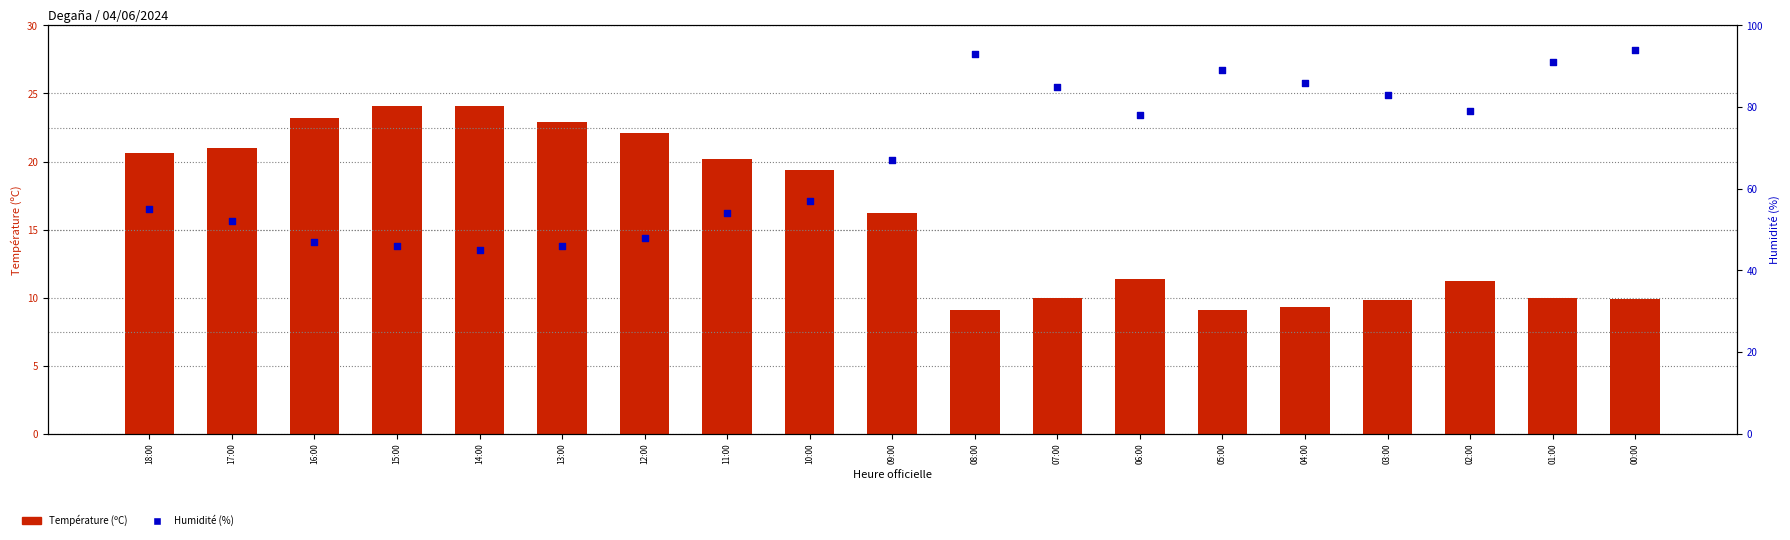

Which series has the largest Y range (max minus min)?

Humidité (%)